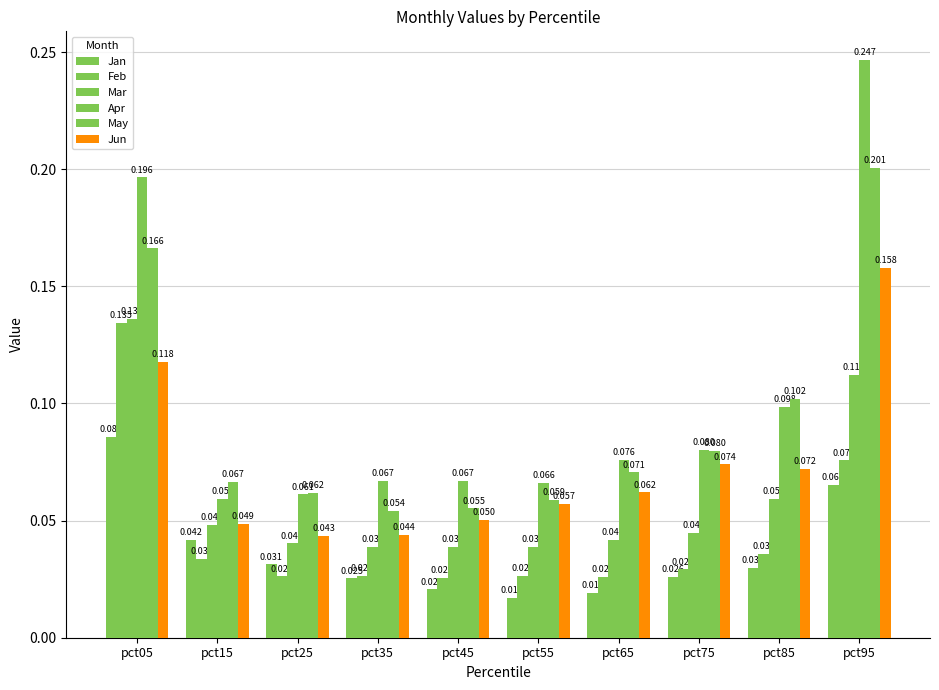

Is the value of Jun at pct45 greater than the value of Jan at pct65?

Yes